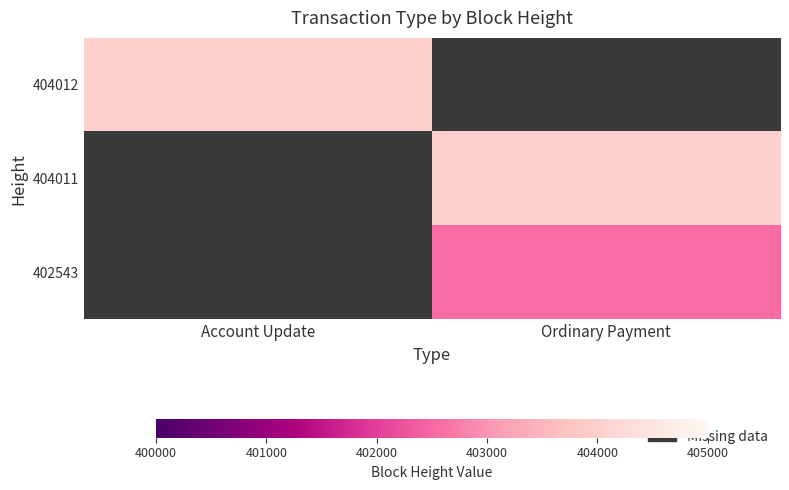

How many data points does each series have?

2